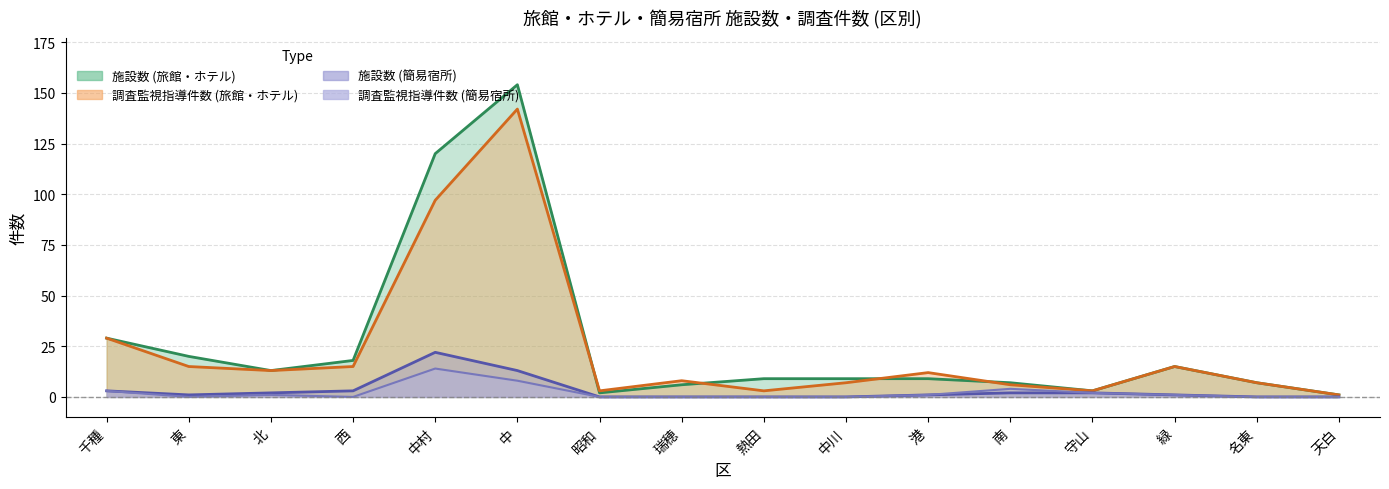

Reading left to right, transcribe all the data shown in this chart.

施設数 (旅館・ホテル): 29	20	13	18	120	154	2	6	9	9	9	7	3	15	7	1
調査監視指導件数 (旅館・ホテル): 29	15	13	15	97	142	3	8	3	7	12	6	3	15	7	1
施設数 (簡易宿所): 3	1	2	3	22	13	0	0	0	0	1	2	2	1	0	0
調査監視指導件数 (簡易宿所): 3	0	1	0	14	8	0	0	0	0	1	4	2	1	0	0